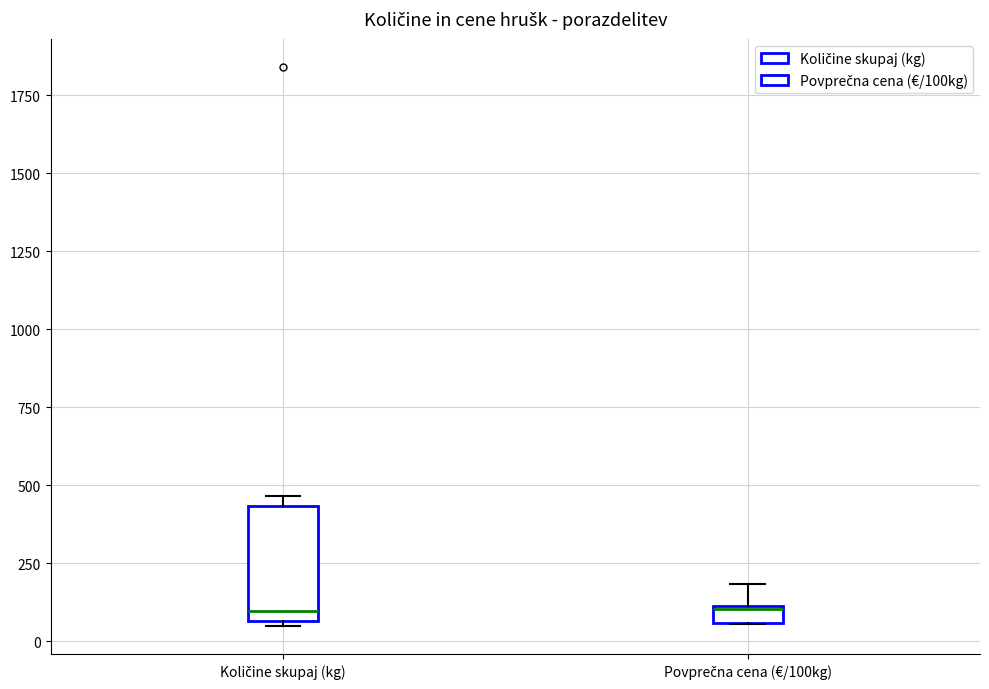

Where does the upper whisker of the box for Povprečna cena (€/100kg) end on the y-axis? The values are not printed on the chart, so give them approximately, as read against the axis.

200